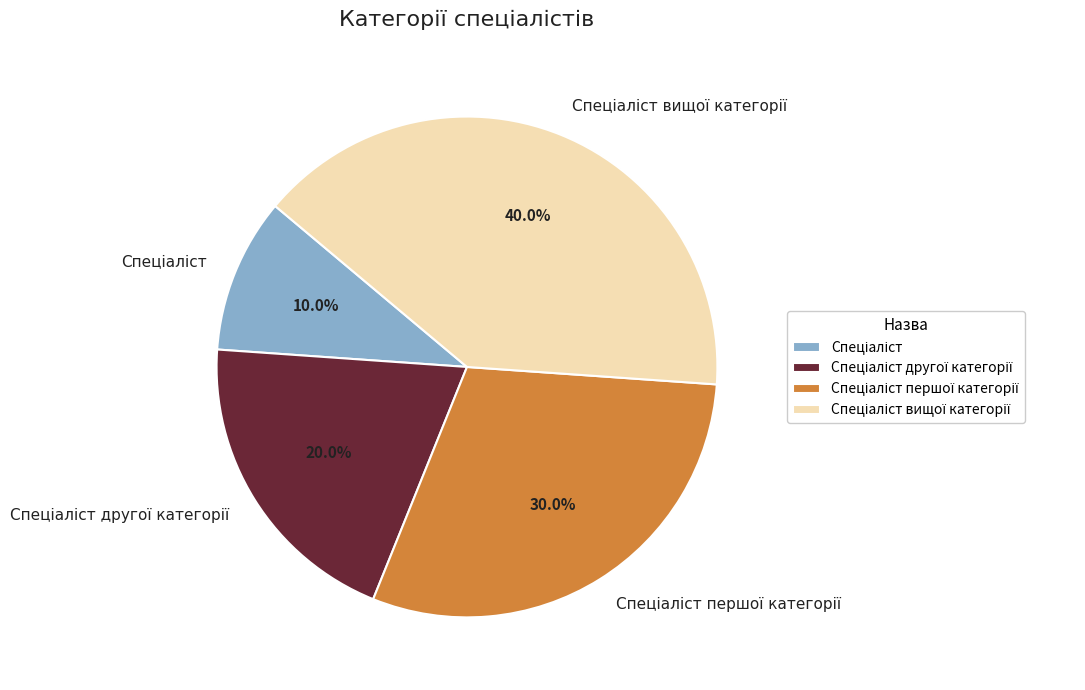

Does any single category account for the majority?

No